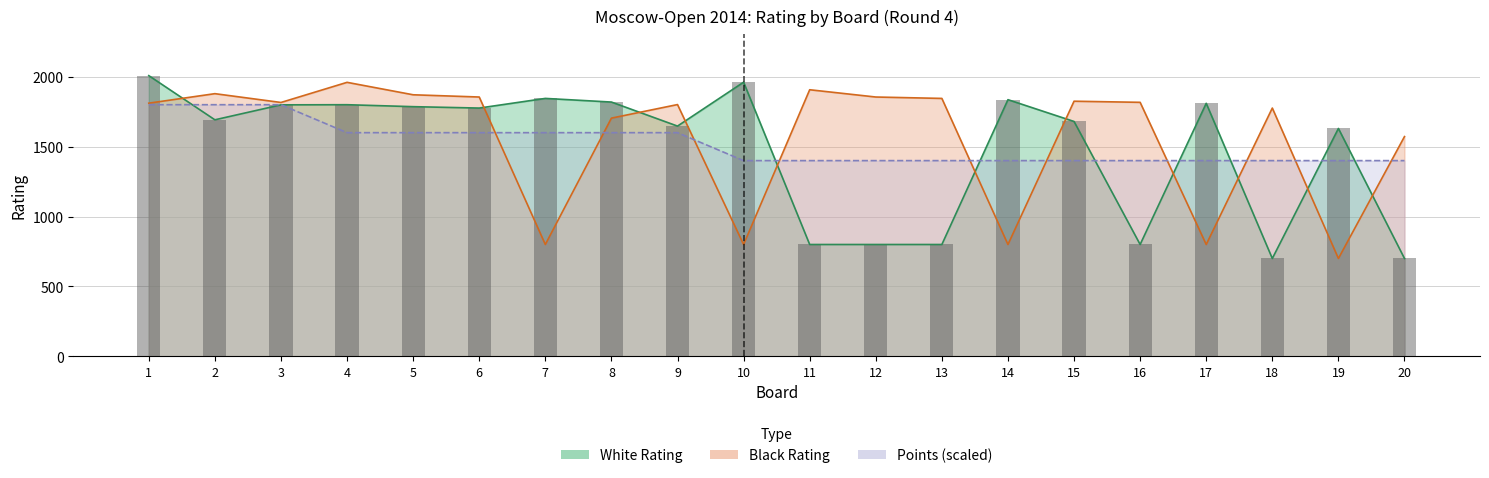

What is the approximate value of White Points at 13, to the nearest 10?

1400